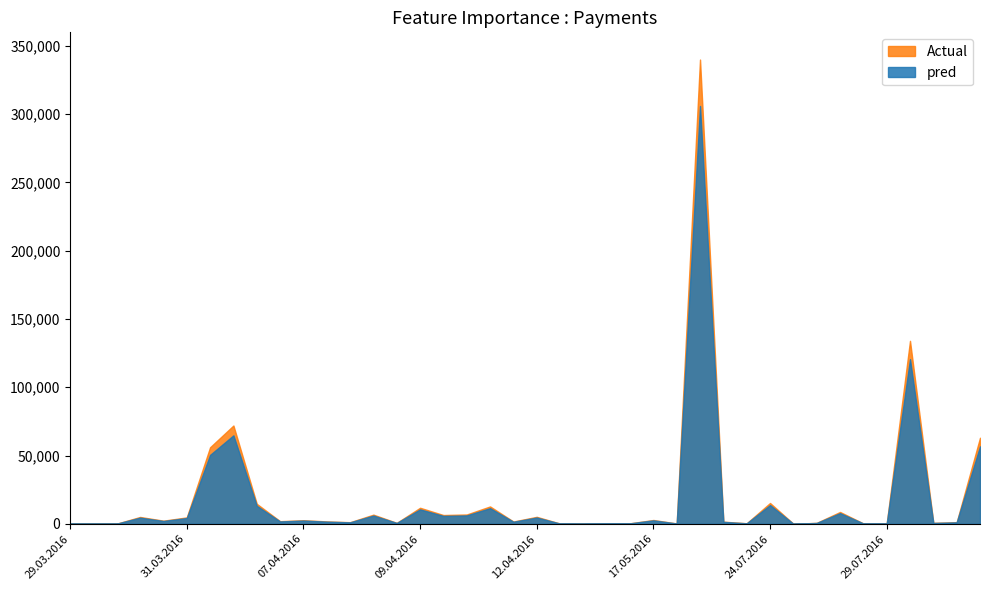

Rank the series by their maximum value, from highest to lowest.

Actual, pred